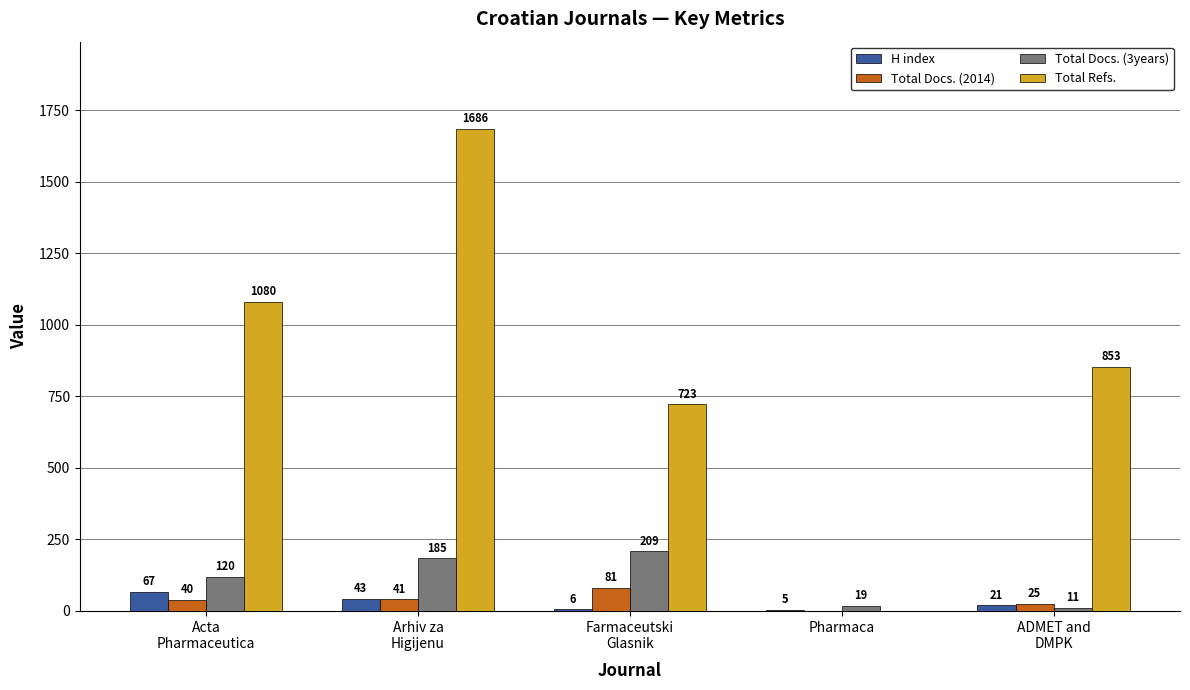

Reading left to right, what are all the values shown in this chart?

H index: 67	43	6	5	21
Total Docs. (2014): 40	41	81	0	25
Total Docs. (3years): 120	185	209	19	11
Total Refs.: 1080	1686	723	0	853